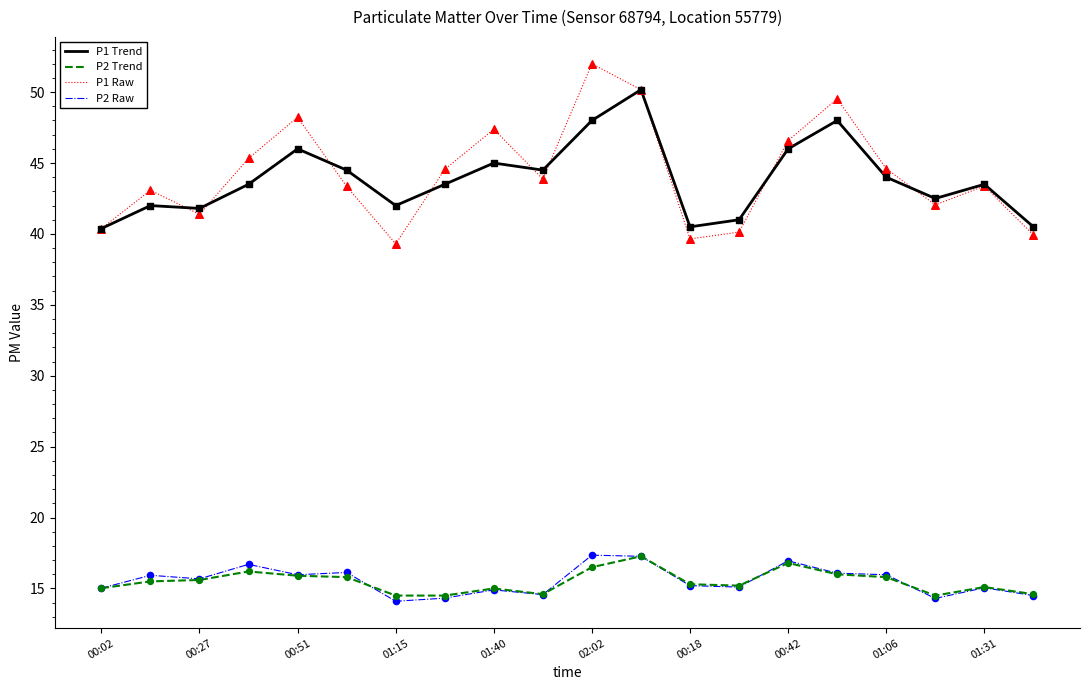

Which series has the largest range (max minus min)?

P1 Raw